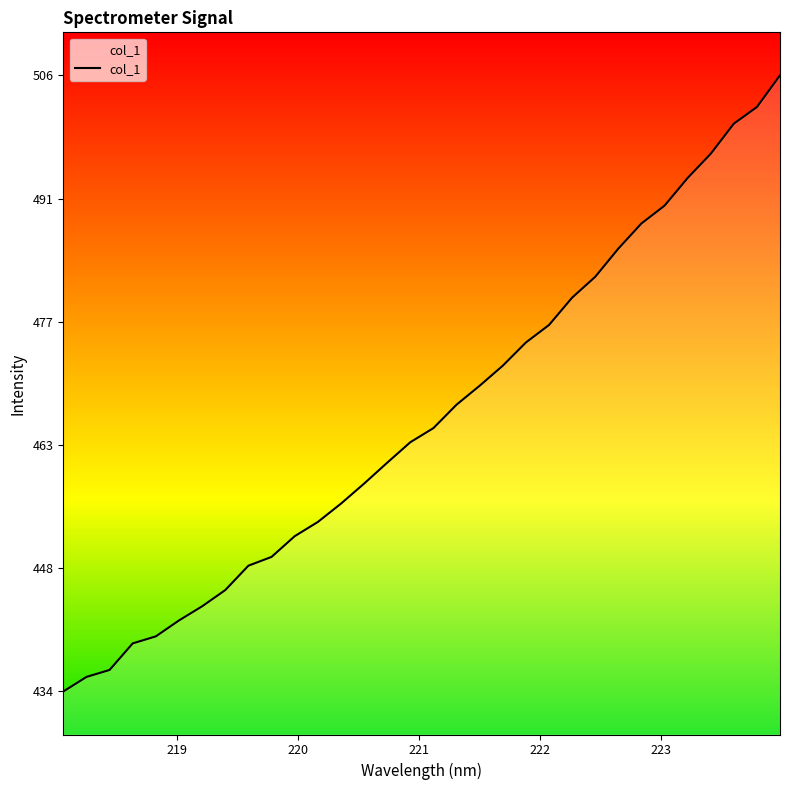

What is the minimum value shown in the chart?

434.0